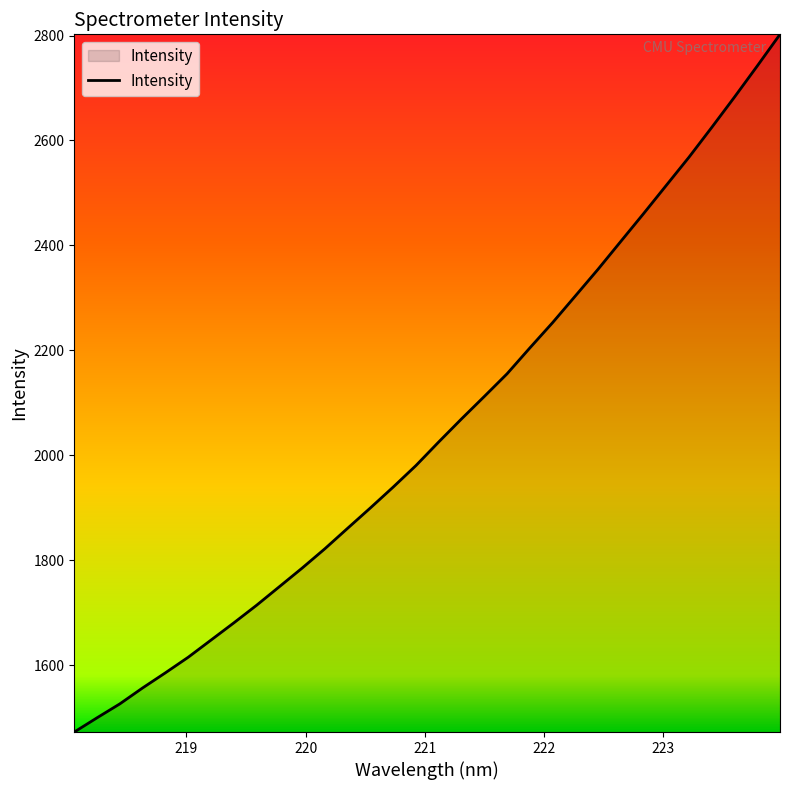

What is the difference between the maximum and minimum values?

1330.0